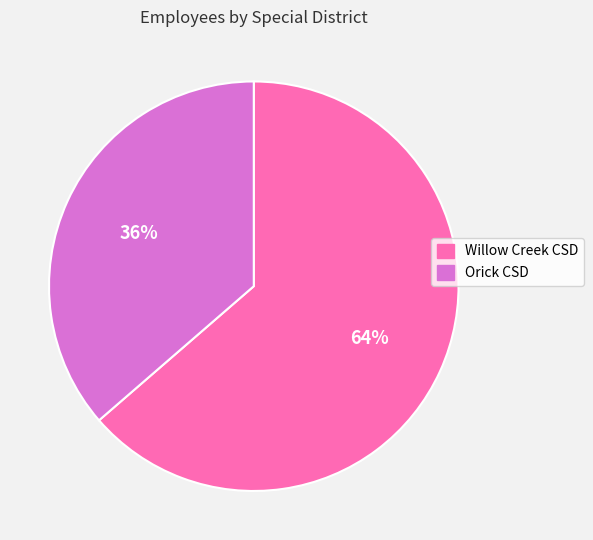

What is the largest slice in the pie chart?

Willow Creek CSD